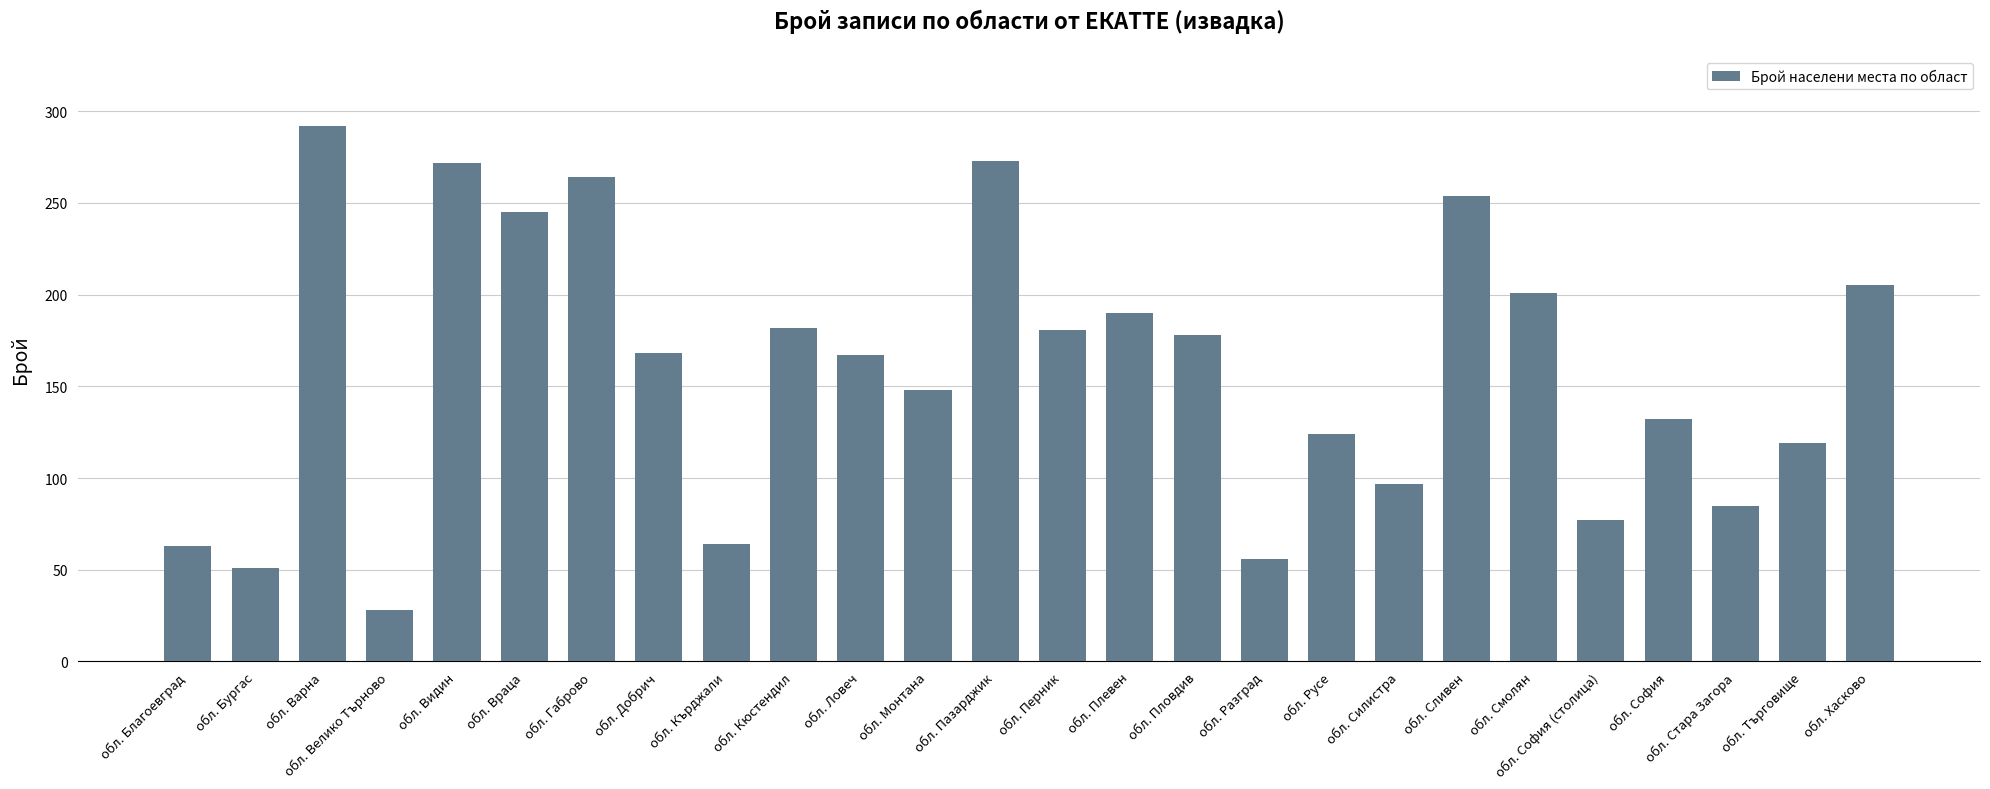

What position from the left is обл. Перник?

14